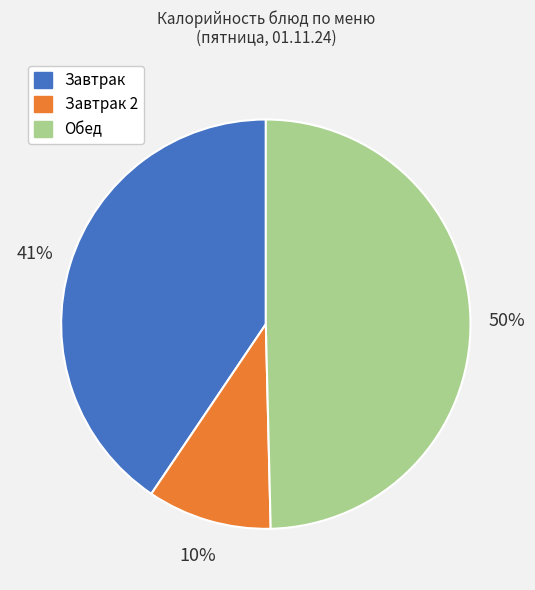

How many segments does this pie chart have?

3